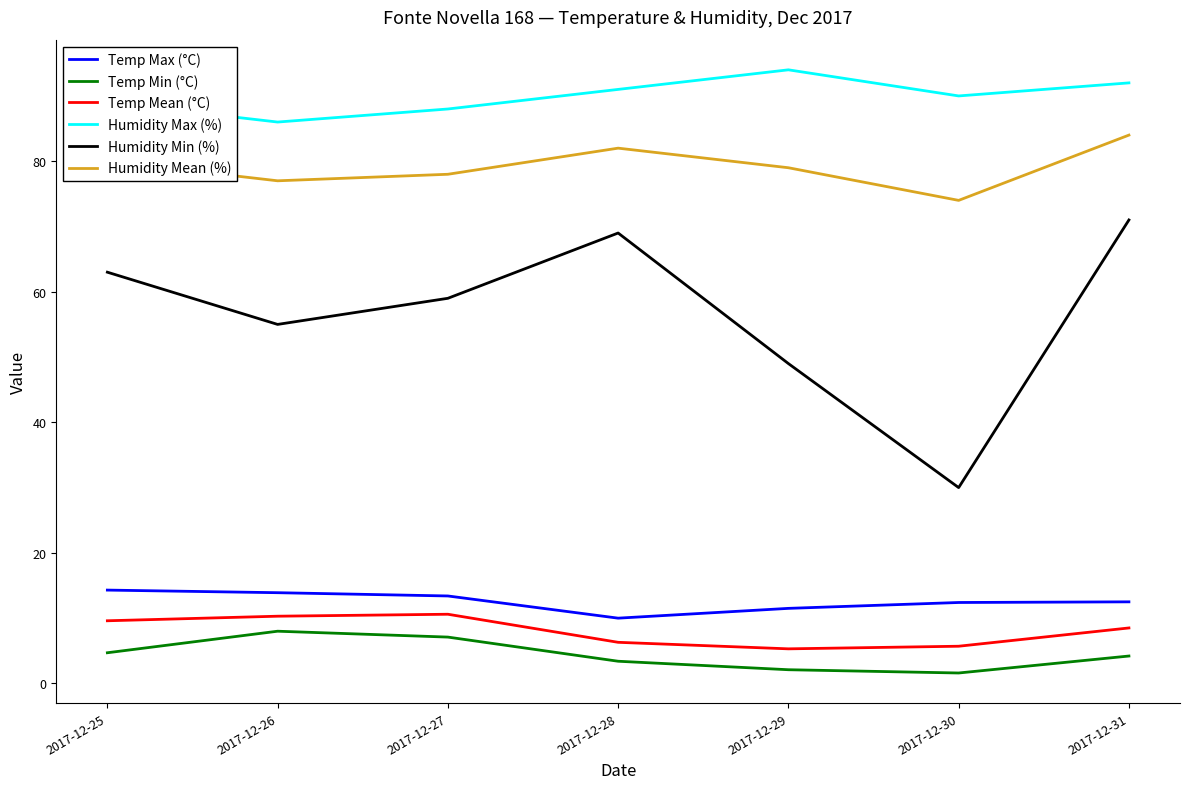

What is the difference between the highest and lowest values at 2017-12-27?

80.9